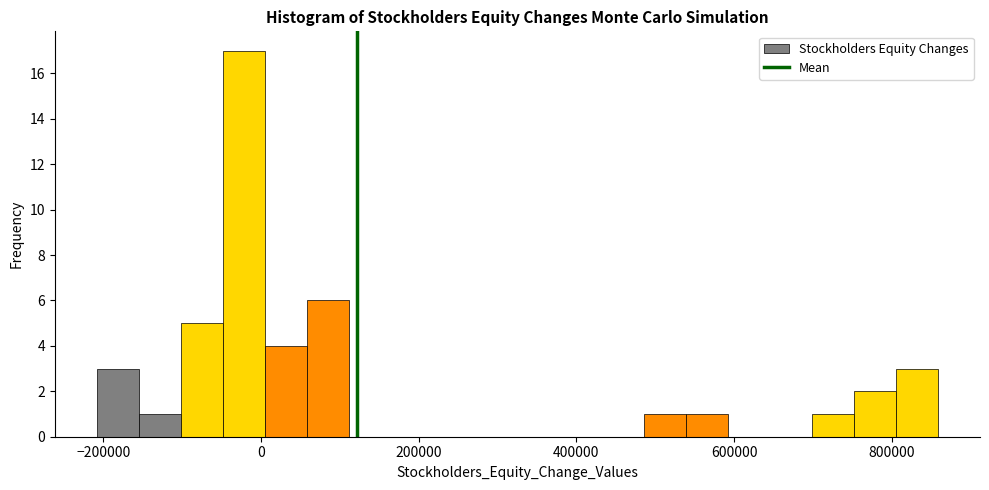

Around what value on the x-axis is the tallest bar? Give the approximate position of its centre, as read against the axis.

-20000